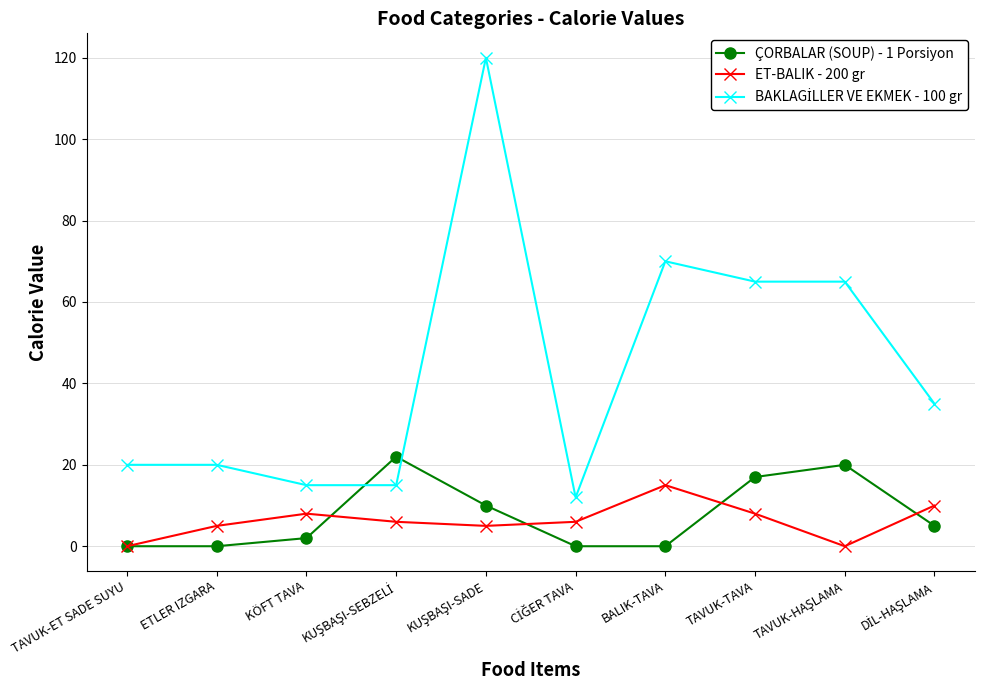

Is it true that ÇORBALAR (SOUP) - 1 Porsiyon equals 17 at TAVUK-TAVA?

True